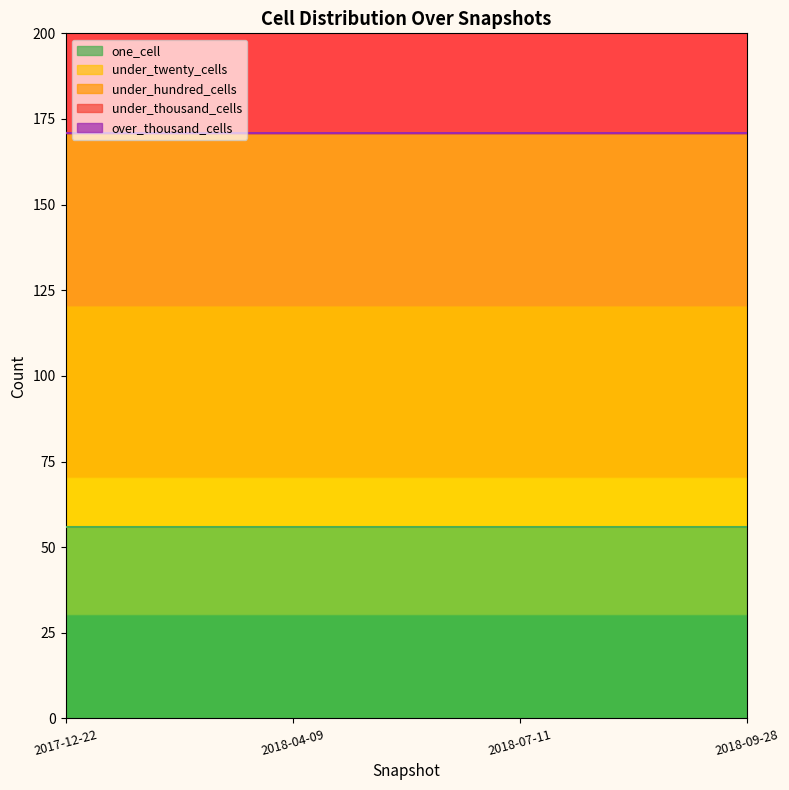

How many categories are shown in the chart?

4